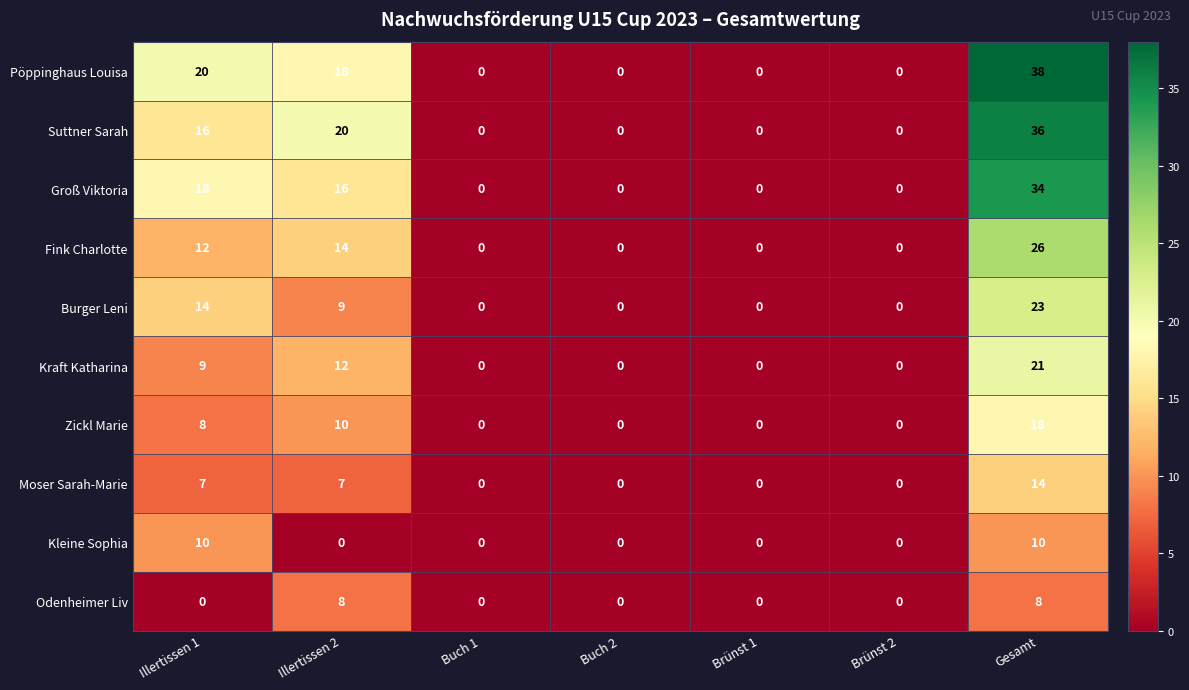

Rank the series at Illertissen 2 from lowest to highest value.

Kleine Sophia, Moser Sarah-Marie, Odenheimer Liv, Burger Leni, Zickl Marie, Kraft Katharina, Fink Charlotte, Groß Viktoria, Pöppinghaus Louisa, Suttner Sarah